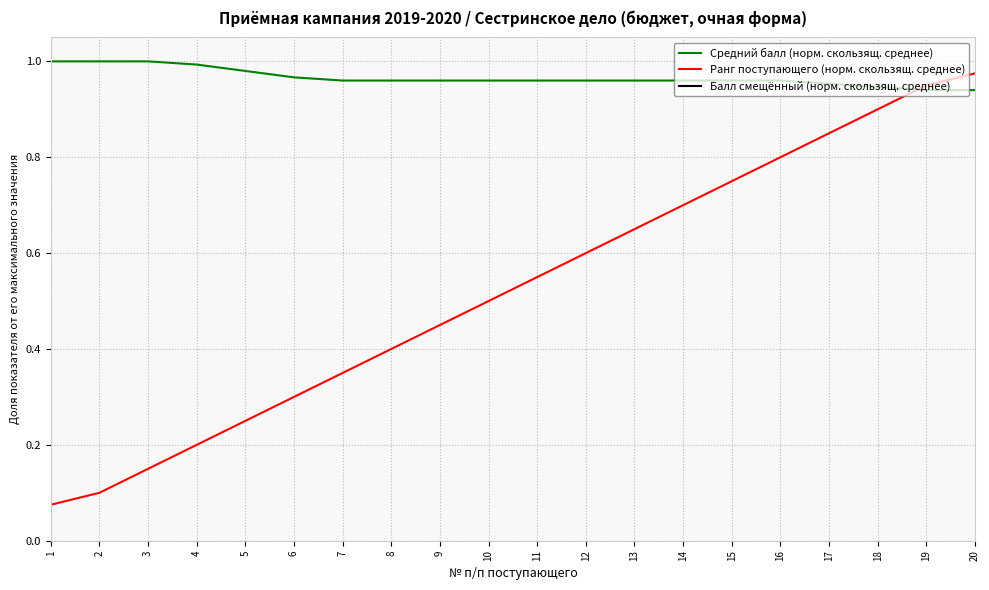

What is the average value of the Балл смещённый (норм. скользящ. среднее) series?

-3.6